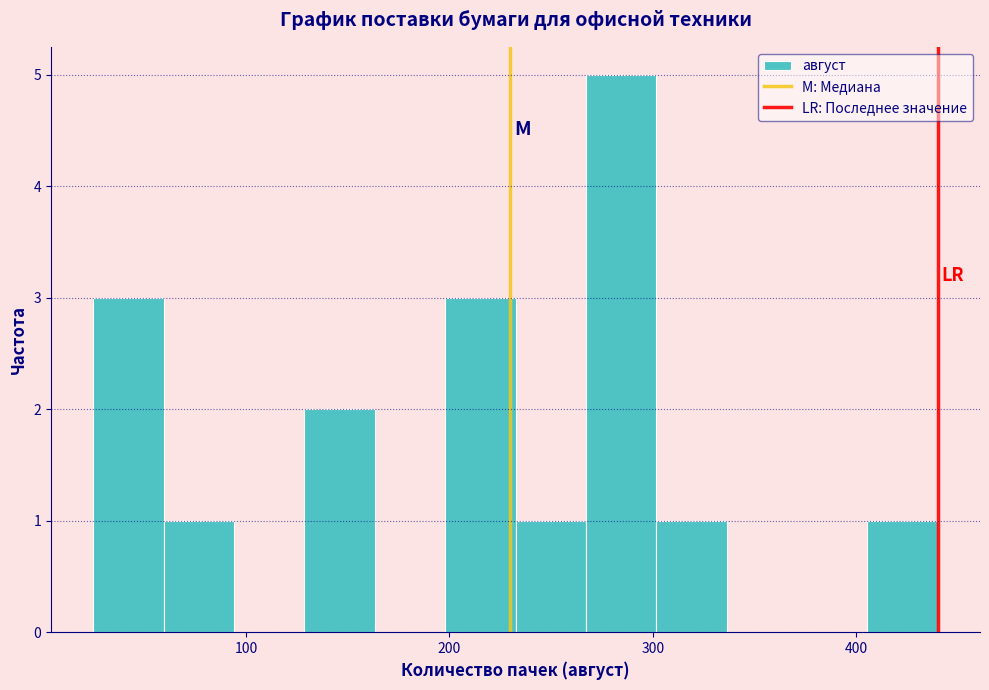

Read against the x-axis, roughly where is the centre of the tallest bar?

280